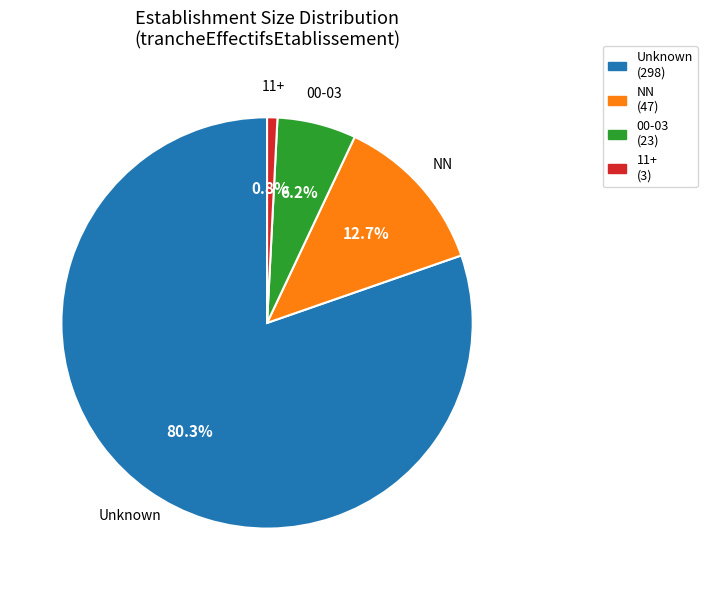

How many segments does this pie chart have?

4